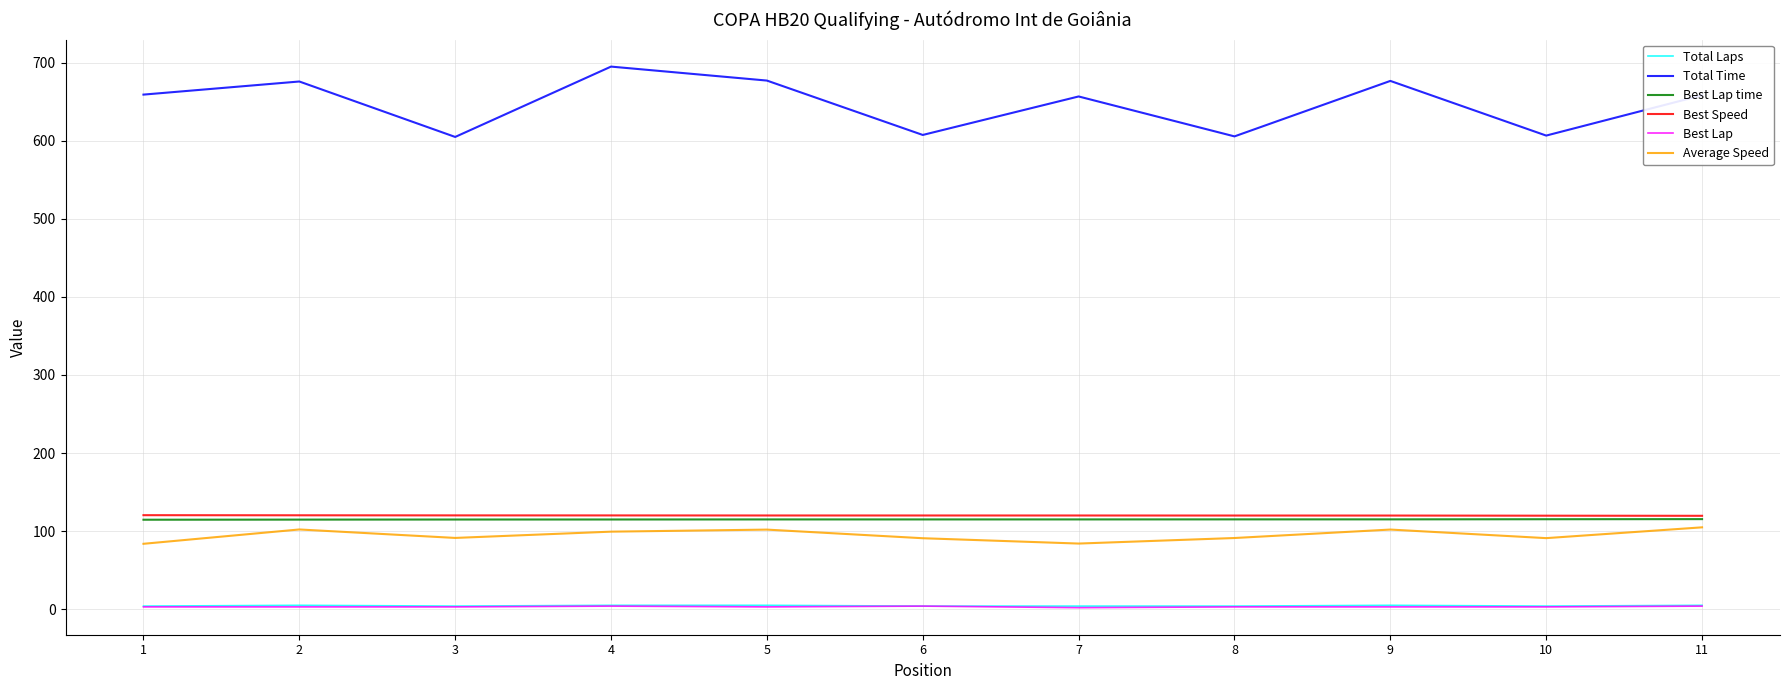

Which series has the largest total across all categories?

Total Time